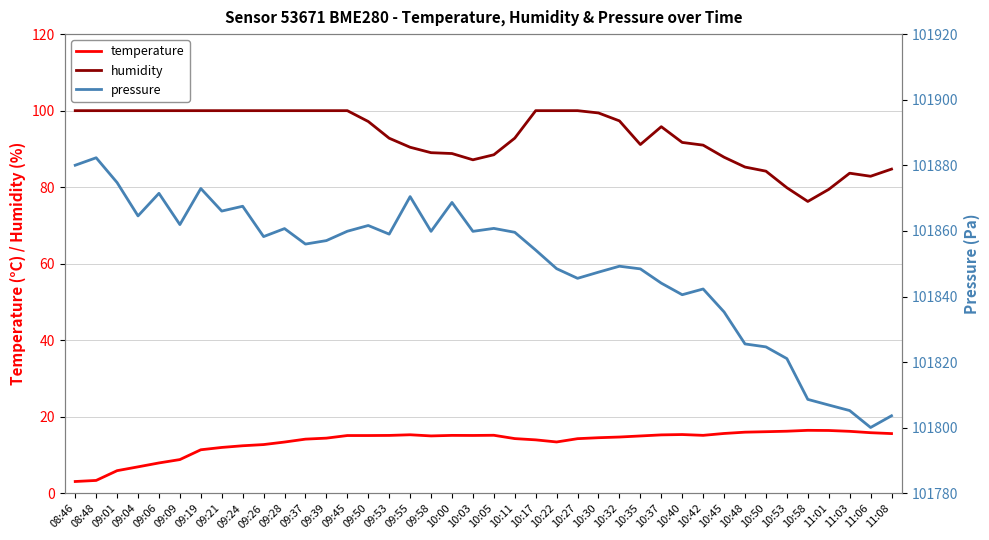

Between 09:01 and 10:42, which series saw the biggest shift?

pressure